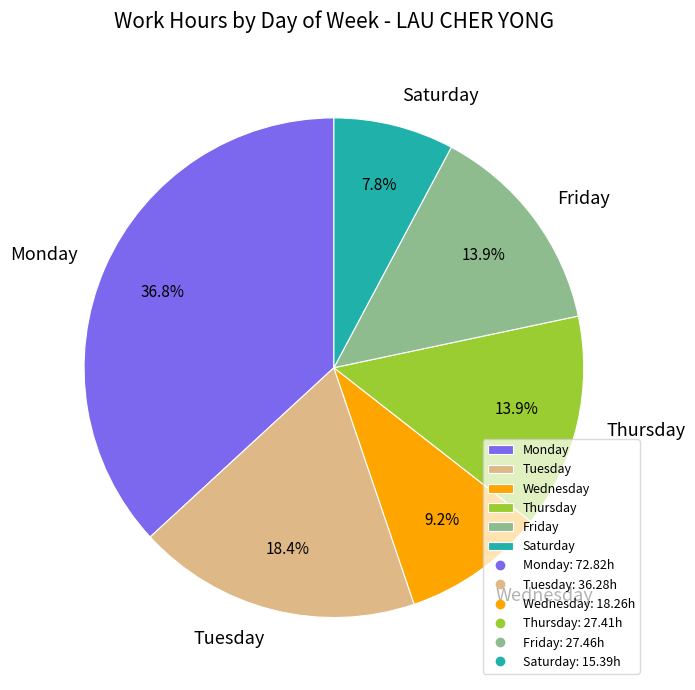

Which slice is the smallest?

Saturday